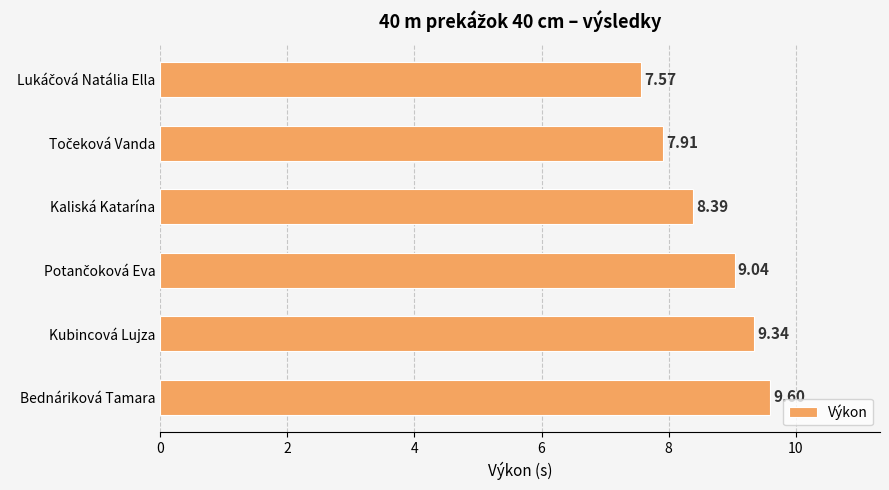

What is the average value?

8.6